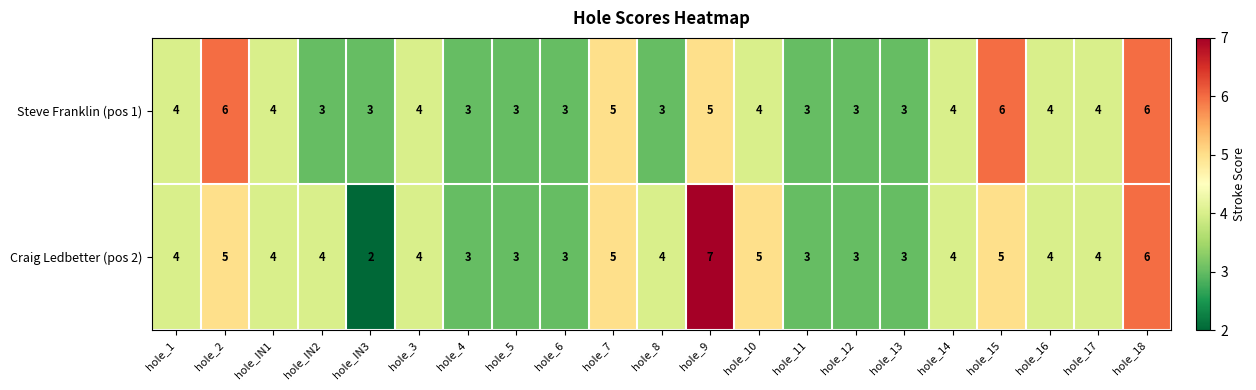

Which series changed the most between hole_IN1 and hole_15?

Steve Franklin (pos 1)